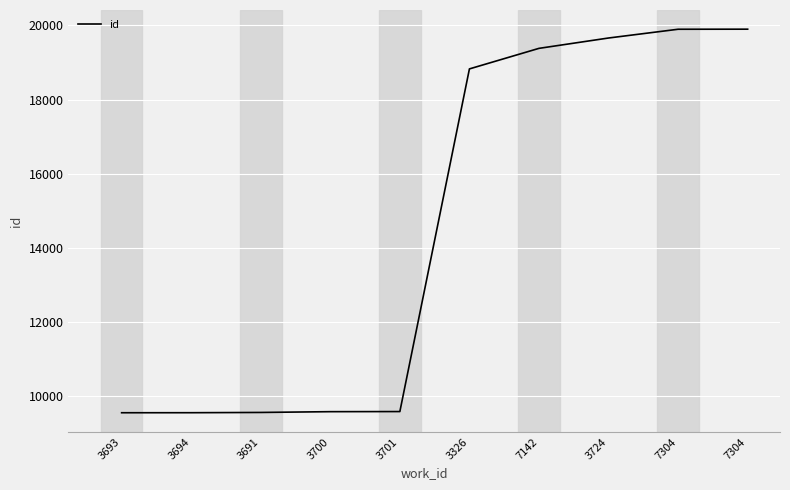

True or false: the data shows 9588 at 3700.

True